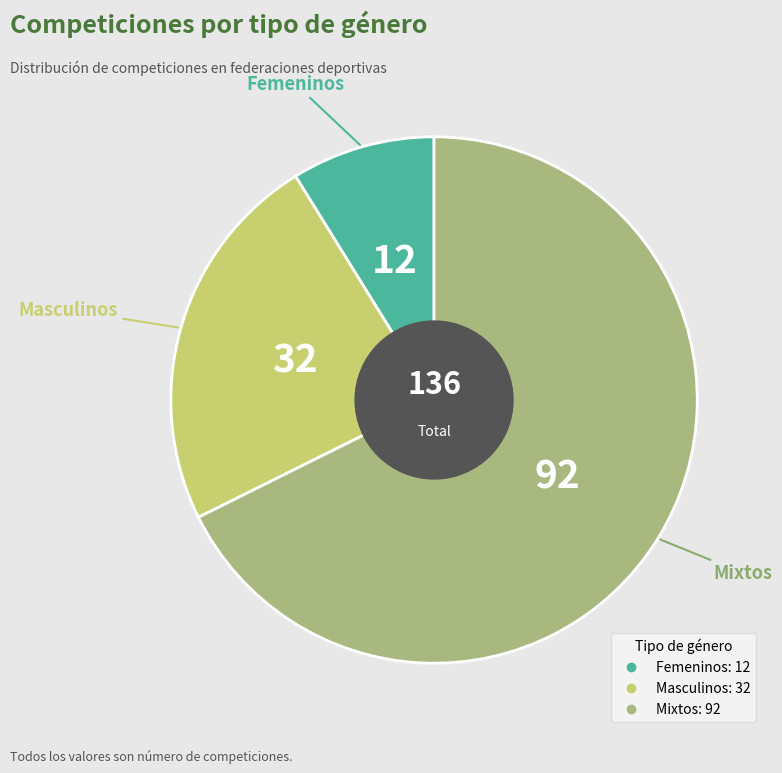

How many slices are in this pie chart?

3